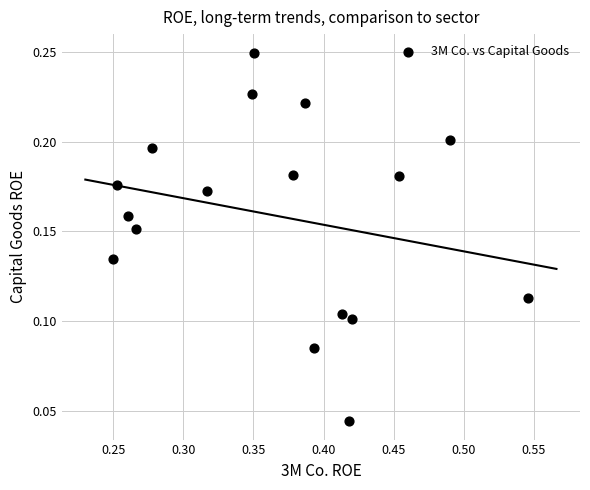

What is the range of X values (max minus min)?

0.3